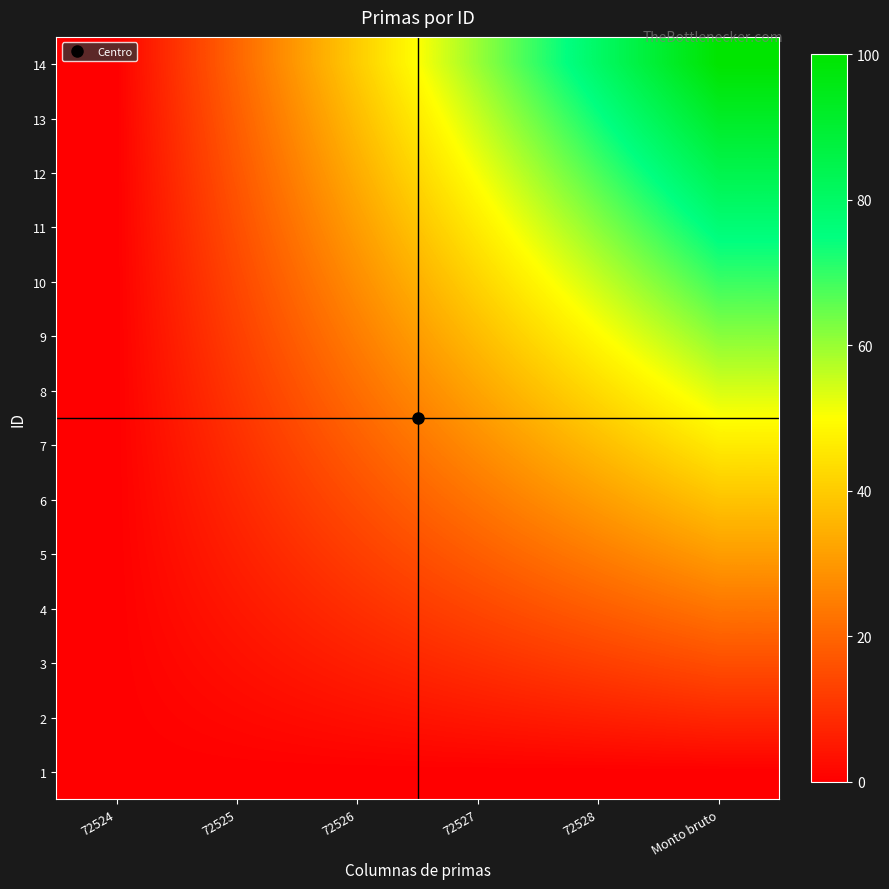

Reading left to right, transcribe all the data shown in this chart.

1: 72524=0.0	72525=0.0	72526=0.0	72527=0.0	72528=0.0	Monto bruto=0.0
2: 72524=0.0	72525=1.5	72526=3.1	72527=4.6	72528=6.2	Monto bruto=7.7
3: 72524=0.0	72525=3.1	72526=6.2	72527=9.2	72528=12.3	Monto bruto=15.4
4: 72524=0.0	72525=4.6	72526=9.2	72527=13.8	72528=18.5	Monto bruto=23.1
5: 72524=0.0	72525=6.2	72526=12.3	72527=18.5	72528=24.6	Monto bruto=30.8
6: 72524=0.0	72525=7.7	72526=15.4	72527=23.1	72528=30.8	Monto bruto=38.5
7: 72524=0.0	72525=9.2	72526=18.5	72527=27.7	72528=36.9	Monto bruto=46.2
8: 72524=0.0	72525=10.8	72526=21.5	72527=32.3	72528=43.1	Monto bruto=53.8
9: 72524=0.0	72525=12.3	72526=24.6	72527=36.9	72528=49.2	Monto bruto=61.5
10: 72524=0.0	72525=13.8	72526=27.7	72527=41.5	72528=55.4	Monto bruto=69.2
11: 72524=0.0	72525=15.4	72526=30.8	72527=46.2	72528=61.5	Monto bruto=76.9
12: 72524=0.0	72525=16.9	72526=33.8	72527=50.8	72528=67.7	Monto bruto=84.6
13: 72524=0.0	72525=18.5	72526=36.9	72527=55.4	72528=73.8	Monto bruto=92.3
14: 72524=0.0	72525=20.0	72526=40.0	72527=60.0	72528=80.0	Monto bruto=100.0